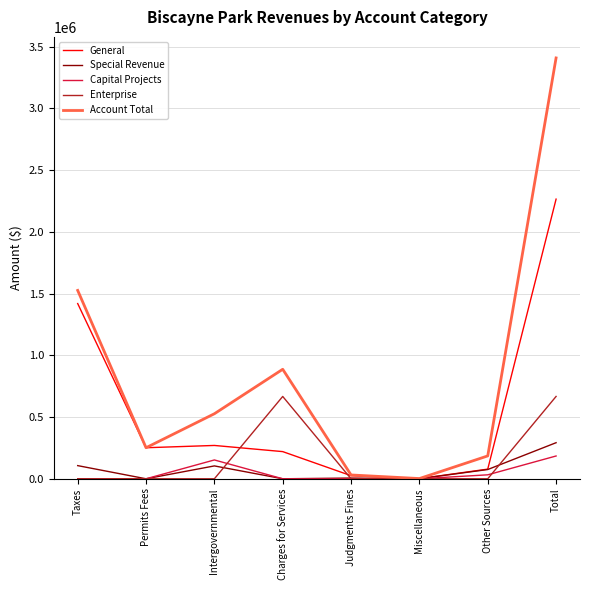

What is the average value of the Capital Projects series?

46152